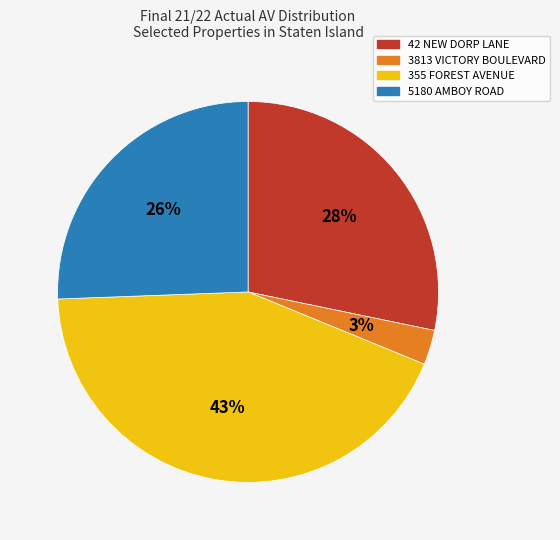

To the nearest percent, what is the difference between the largest and smallest slice percentages?

40%